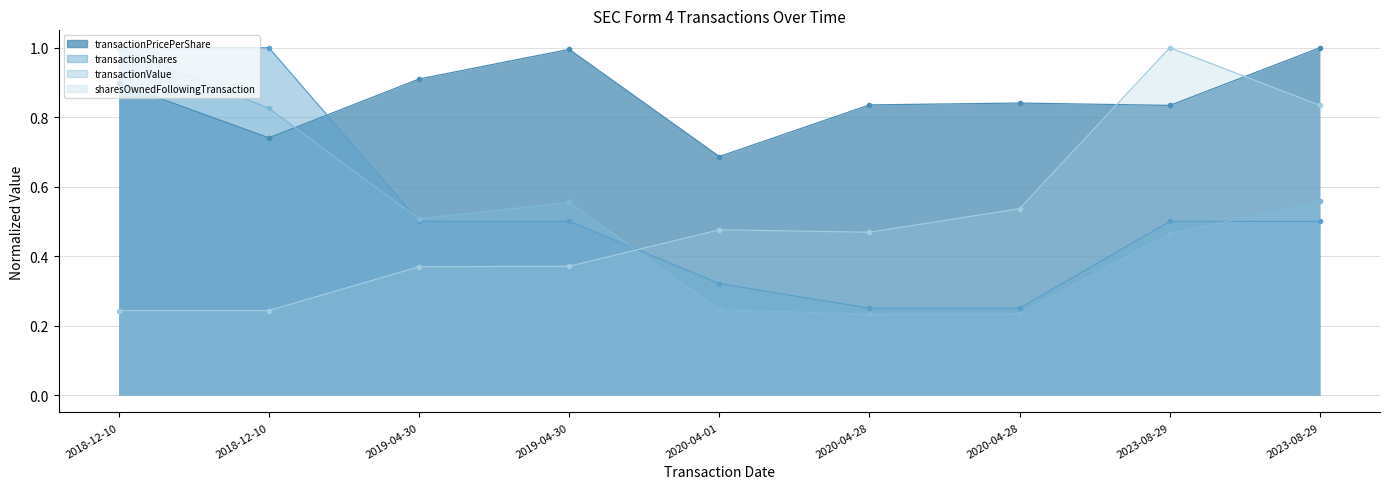

List the labels in order of transactionShares value, largest first.

2018-12-10, 2018-12-10, 2019-04-30, 2019-04-30, 2023-08-29, 2023-08-29, 2020-04-01, 2020-04-28, 2020-04-28